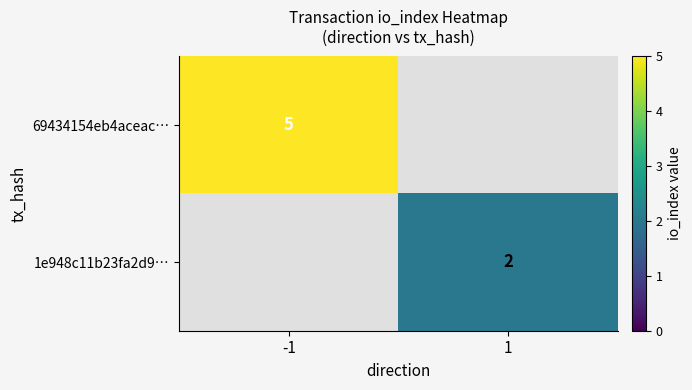

True or false: 69434154eb4aceac… has a value of 7 at -1.

False